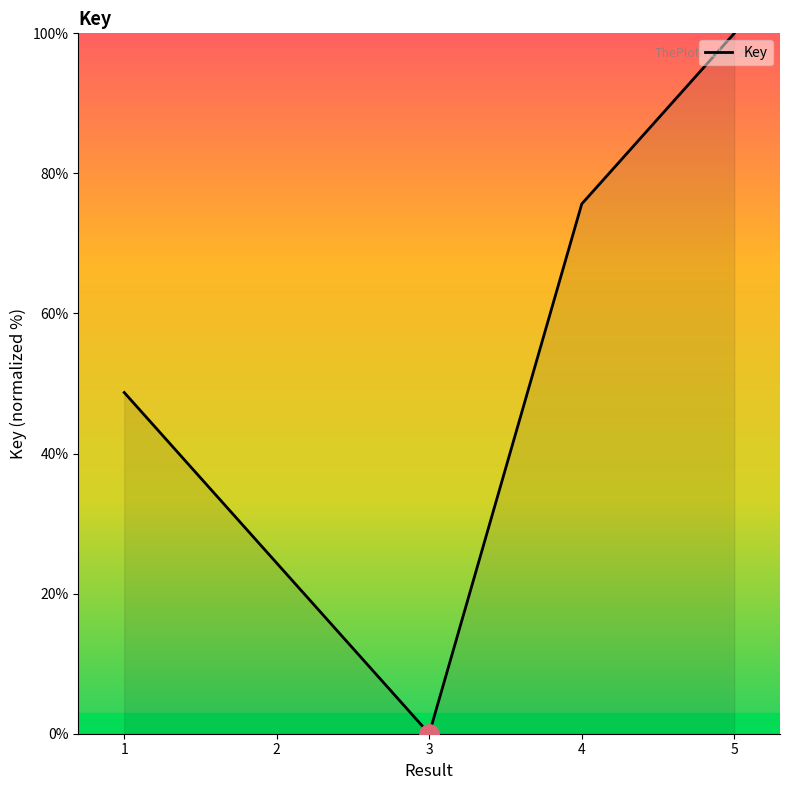

At which category does the chart reach its minimum across all series?

3